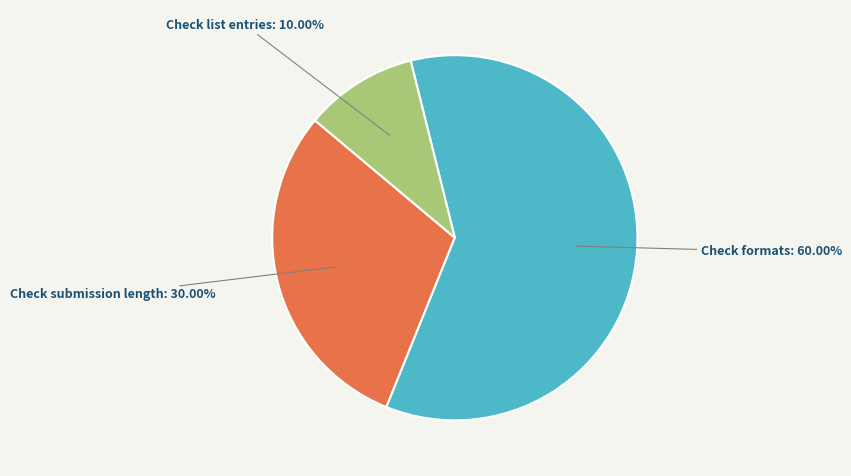

Combined, do Check list entries and Check submission length account for over 50%?

No